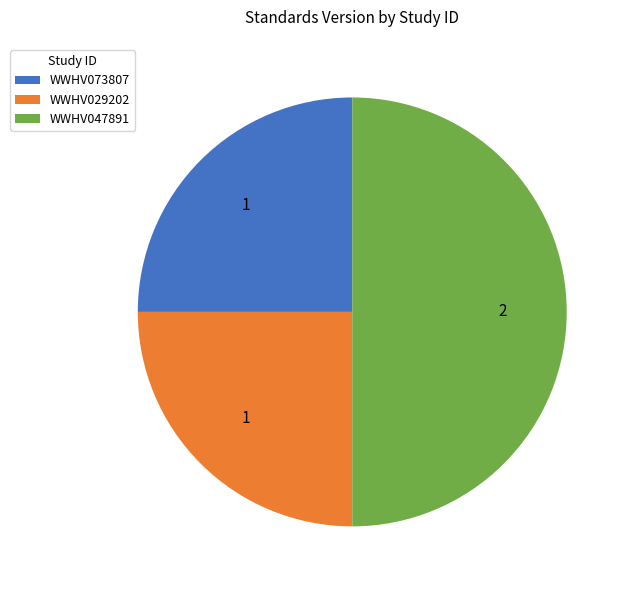

Between WWHV047891 and WWHV073807, which is larger?

WWHV047891